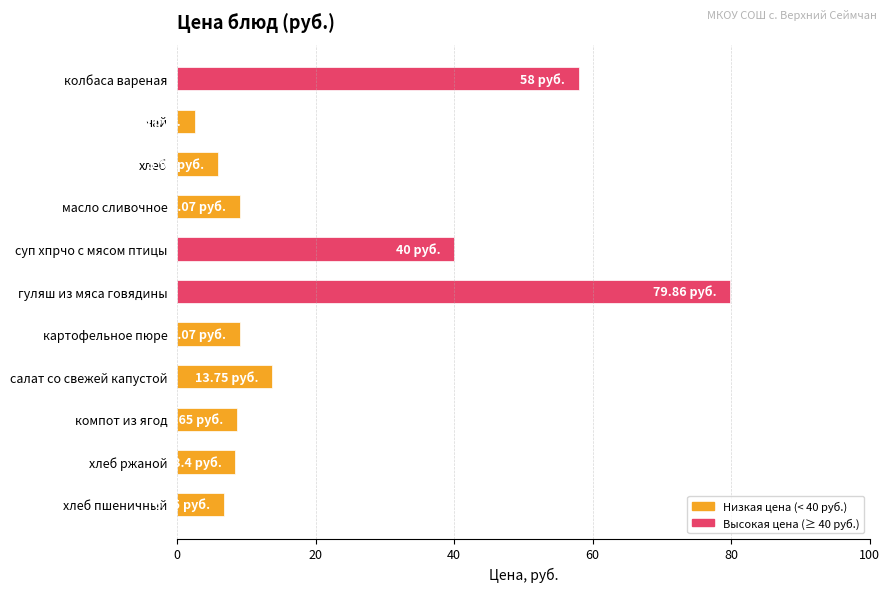

What is the difference between the maximum and minimum values?

77.4